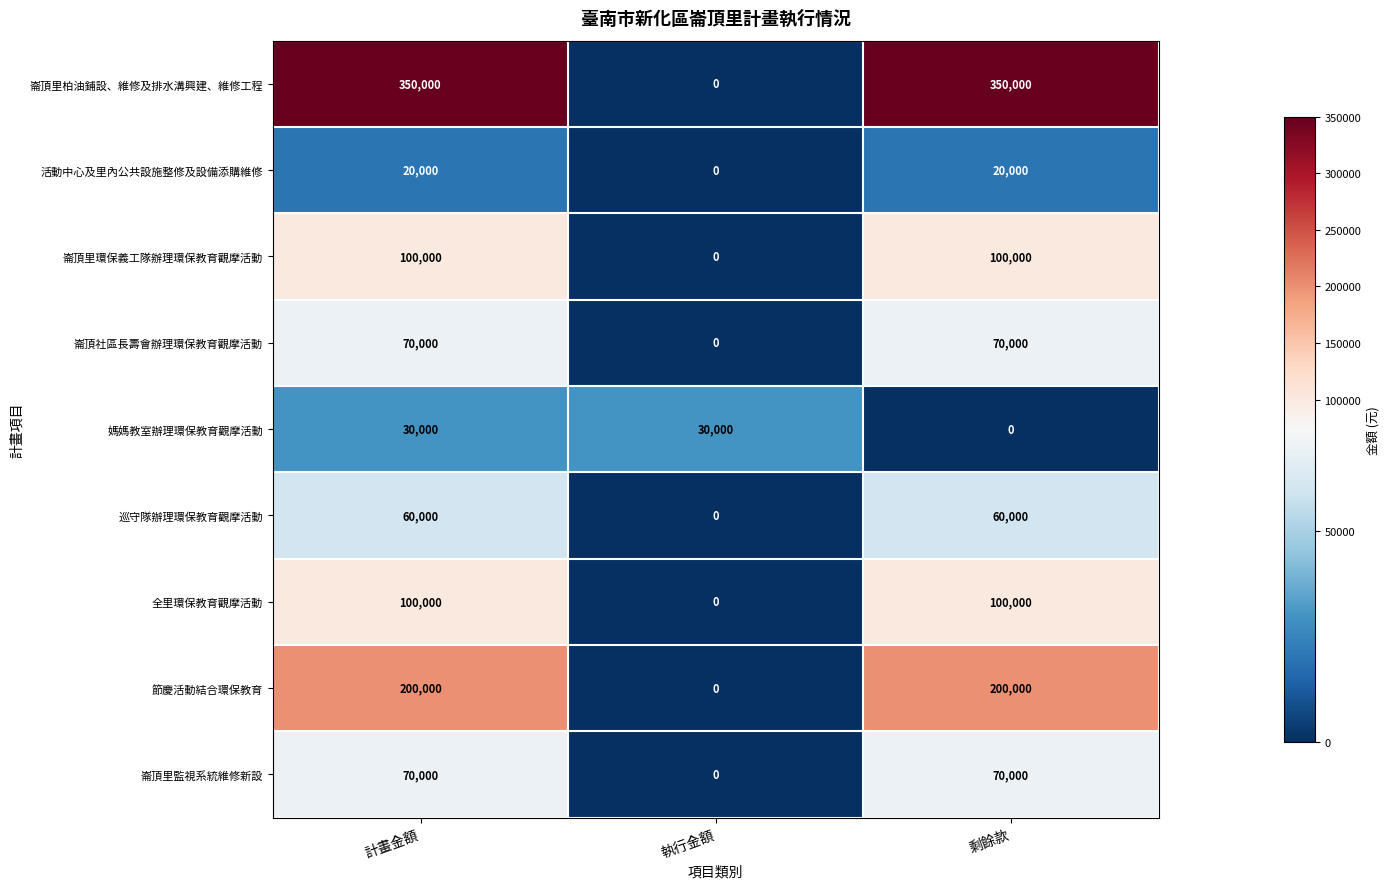

At how many categories does at least one series exceed 166117?

2